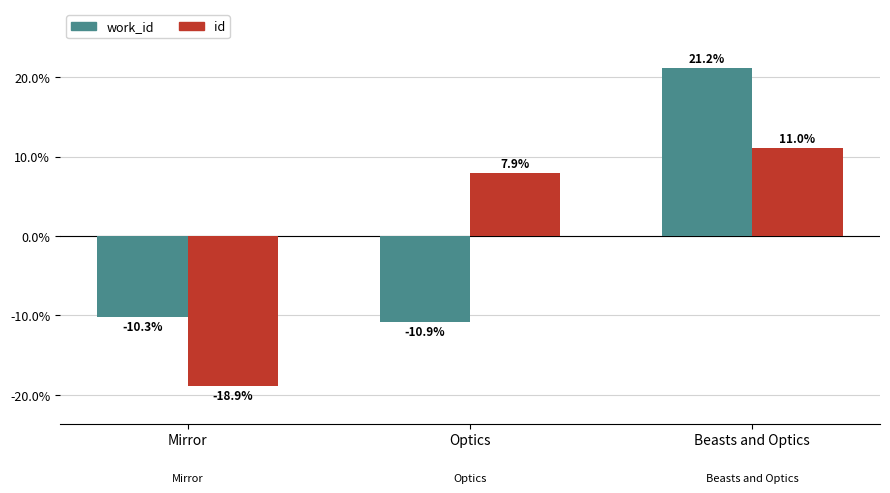

Which series changed the most between Mirror and Optics?

id